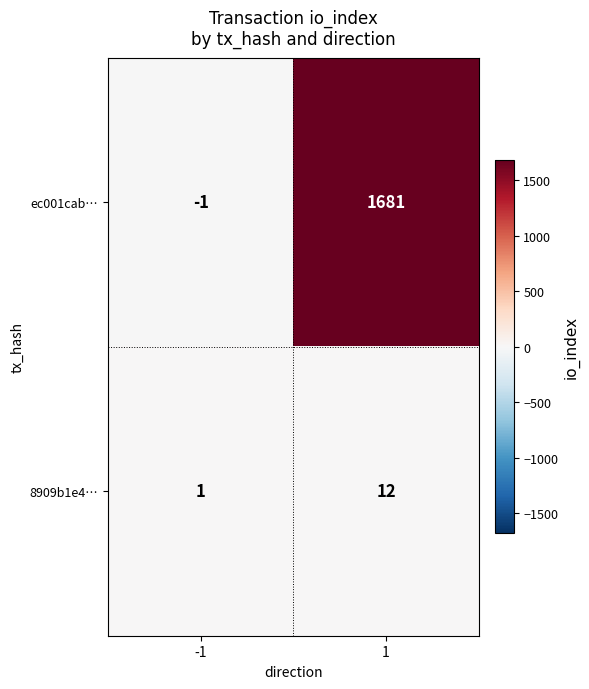

Is it true that ec001cab… equals 1681 at 1?

True